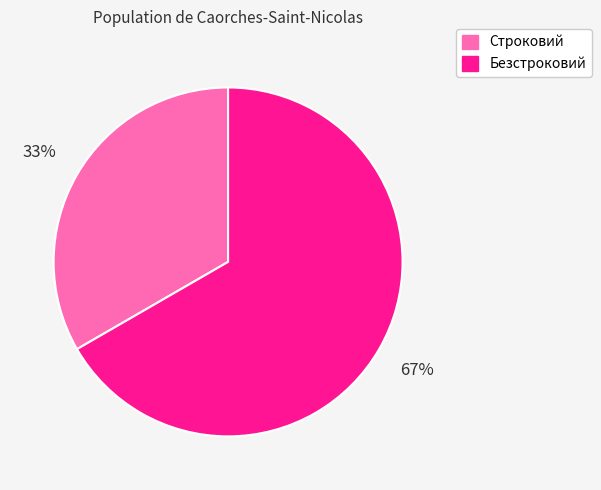

What is the smallest slice in the pie chart?

Строковий